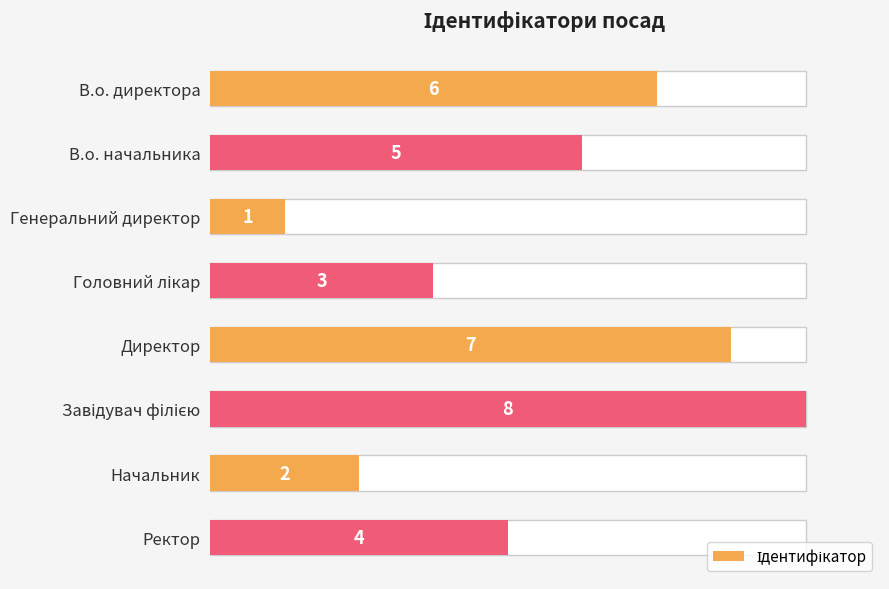

True or false: the data shows 5 at В.о. начальника.

True